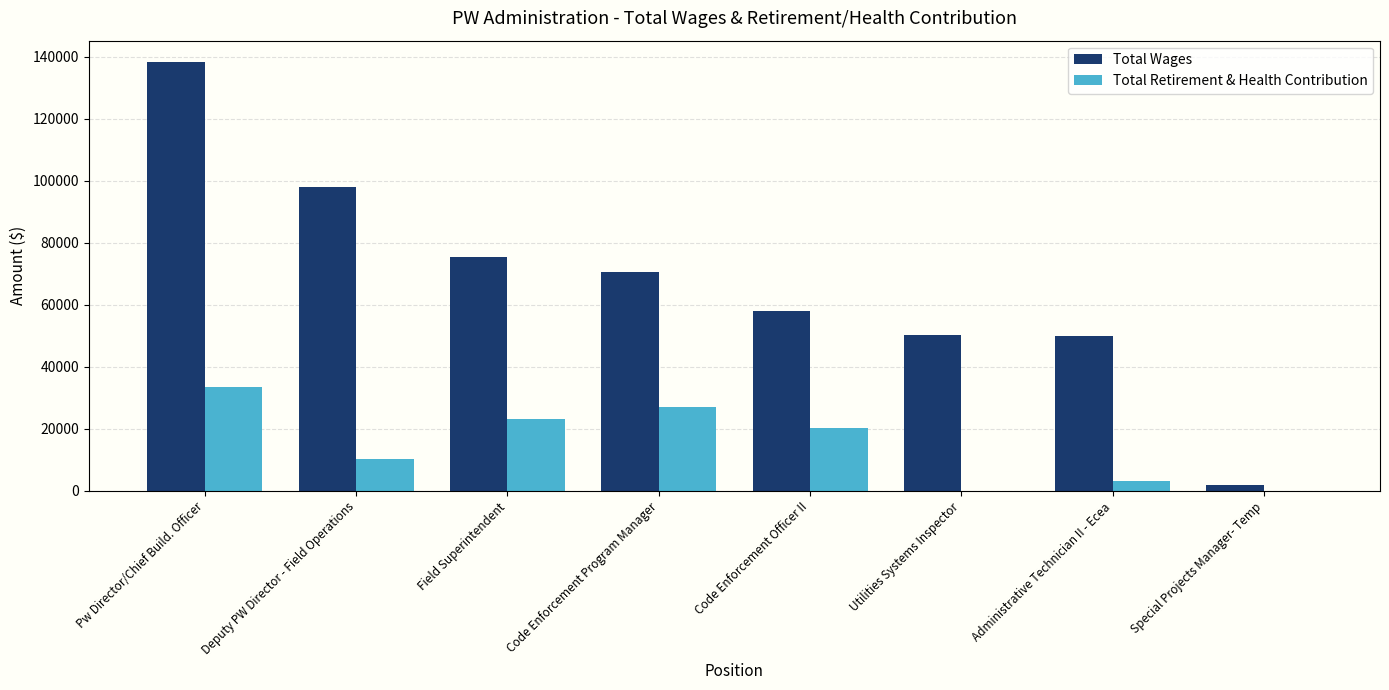

What is the total value across all series at Utilities Systems Inspector?

50237